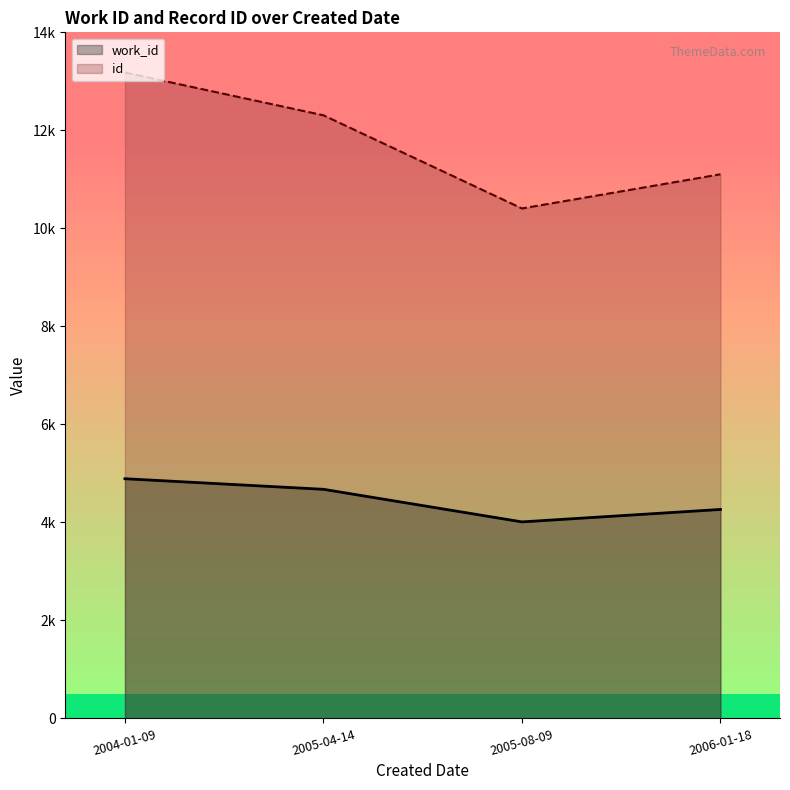

The work_id series shows 4891 at 2004-01-09. True or false?

True